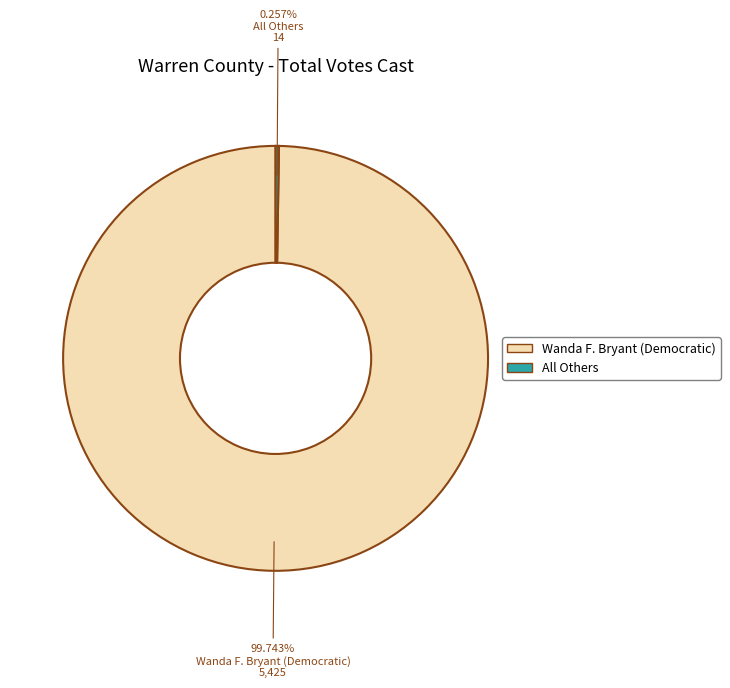

Which category accounts for the majority?

Wanda F. Bryant (Democratic)